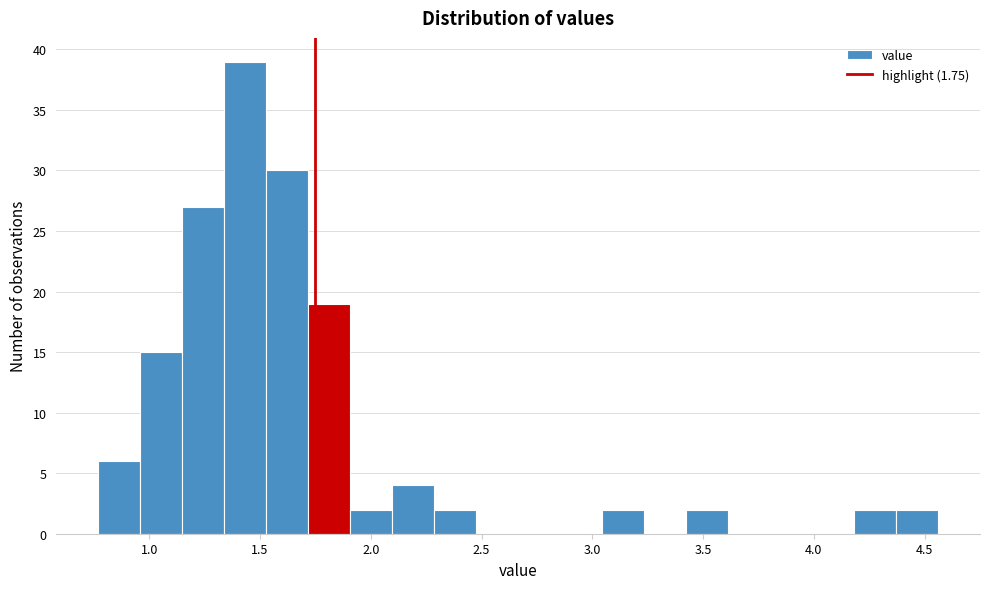

Around what value on the x-axis is the tallest bar? Give the approximate position of its centre, as read against the axis.

1.45